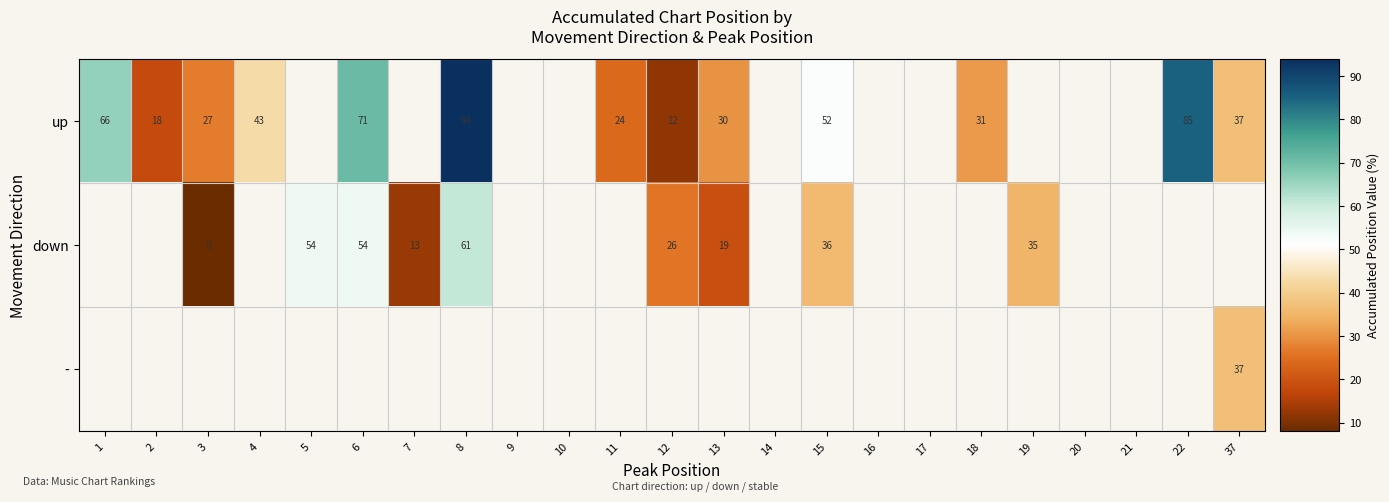

The down series shows 5.0 at 3. True or false?

False